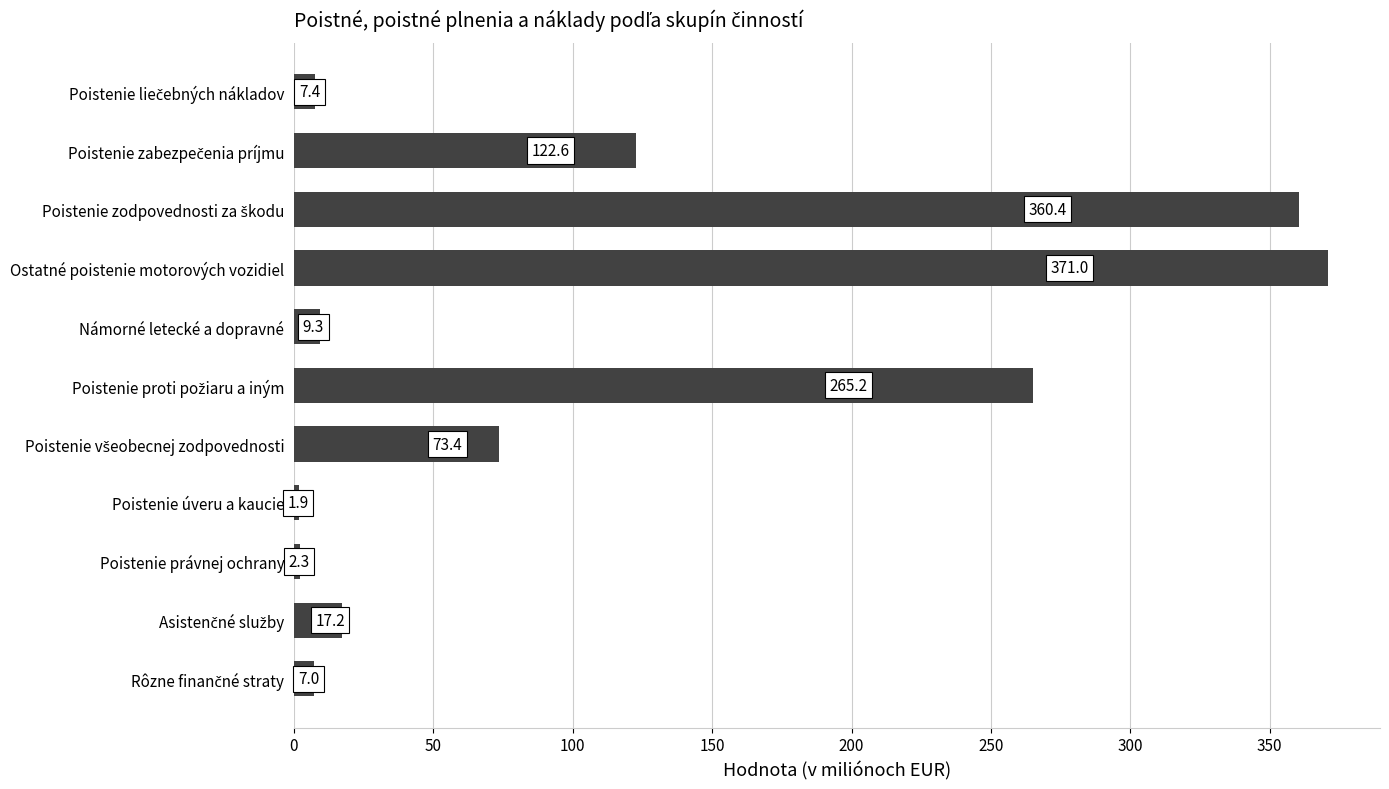

What is the minimum value shown in the chart?

1.9